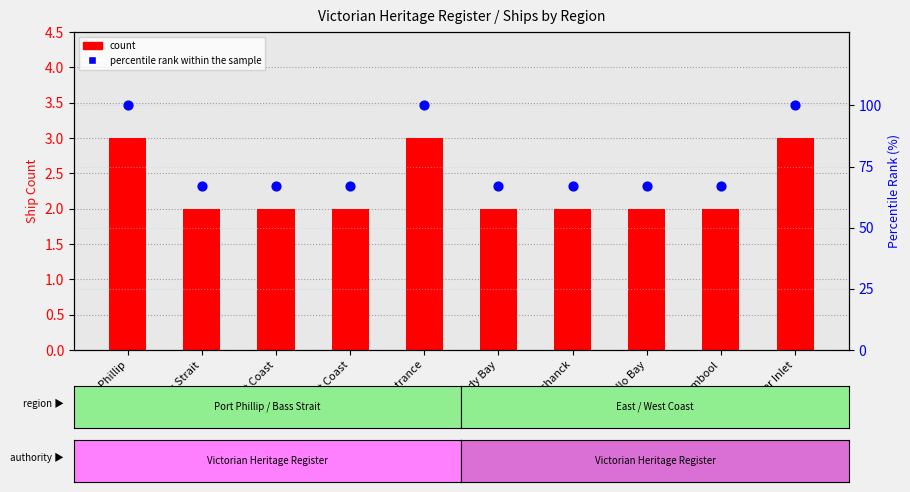

Which series reaches the maximum Y coordinate?

percentile rank within the sample